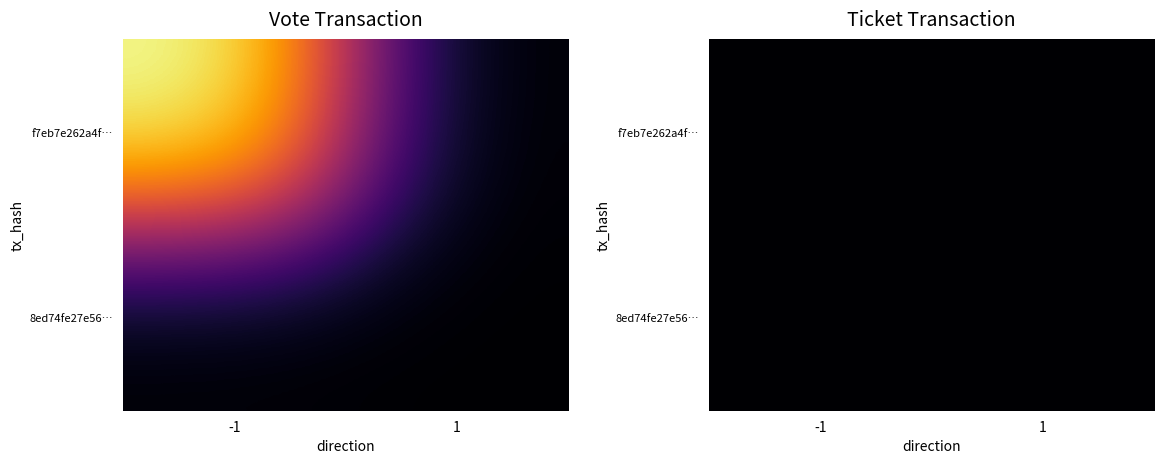

True or false: 8ed74fe27e56d776627753563991a2158700db3 has a value of 0 at -1.

True